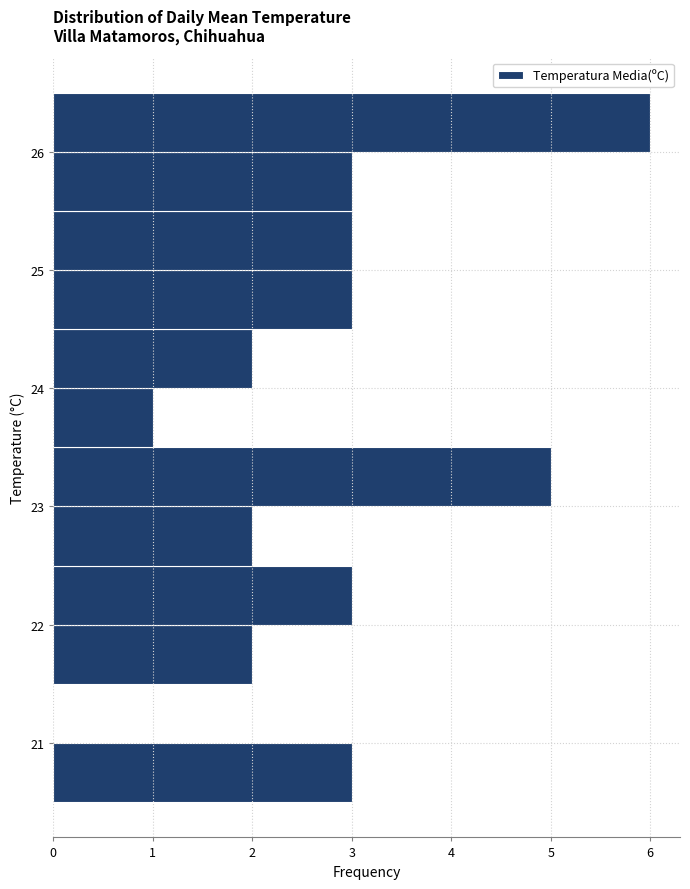

Reading bottom to top, list every bar in this chart as the range it spans on the y-axis followed by its length. The values are not printed on the chart, so give them approximately, as read against the axis.

20.5 to 21.0: 3
21.0 to 21.5: 0
21.5 to 22.0: 2
22.0 to 22.5: 3
22.5 to 23.0: 2
23.0 to 23.5: 5
23.5 to 24.0: 1
24.0 to 24.5: 2
24.5 to 25.0: 3
25.0 to 25.5: 3
25.5 to 26.0: 3
26.0 to 26.5: 6